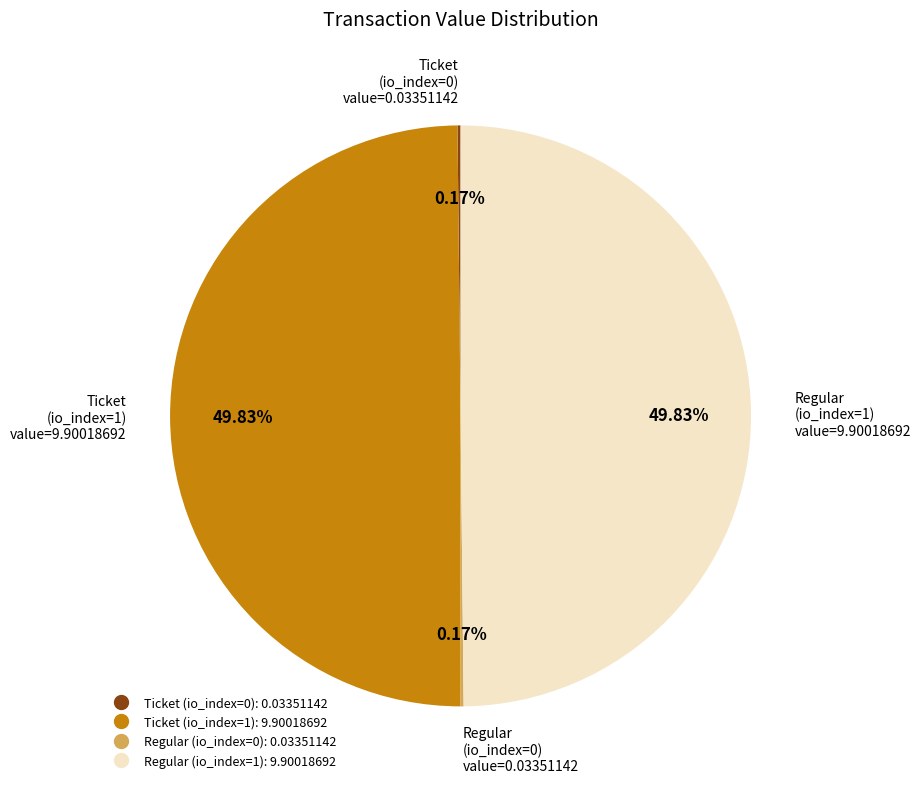

Which category has the smallest portion of the pie?

Ticket (io_index=0)